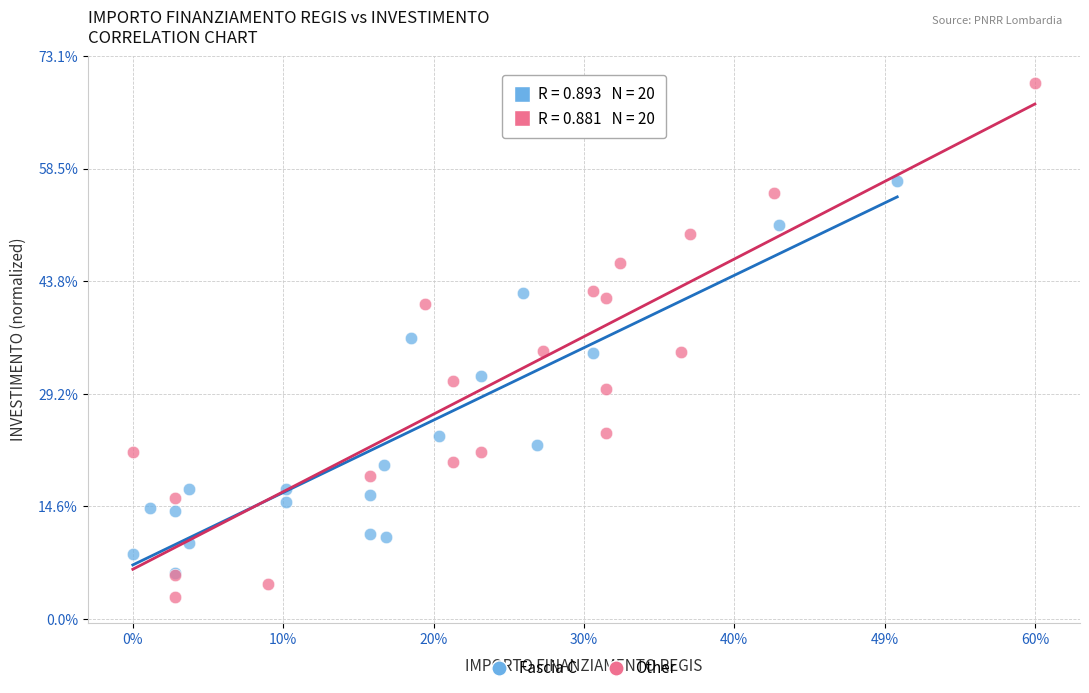

Which series reaches the maximum Y coordinate?

Other